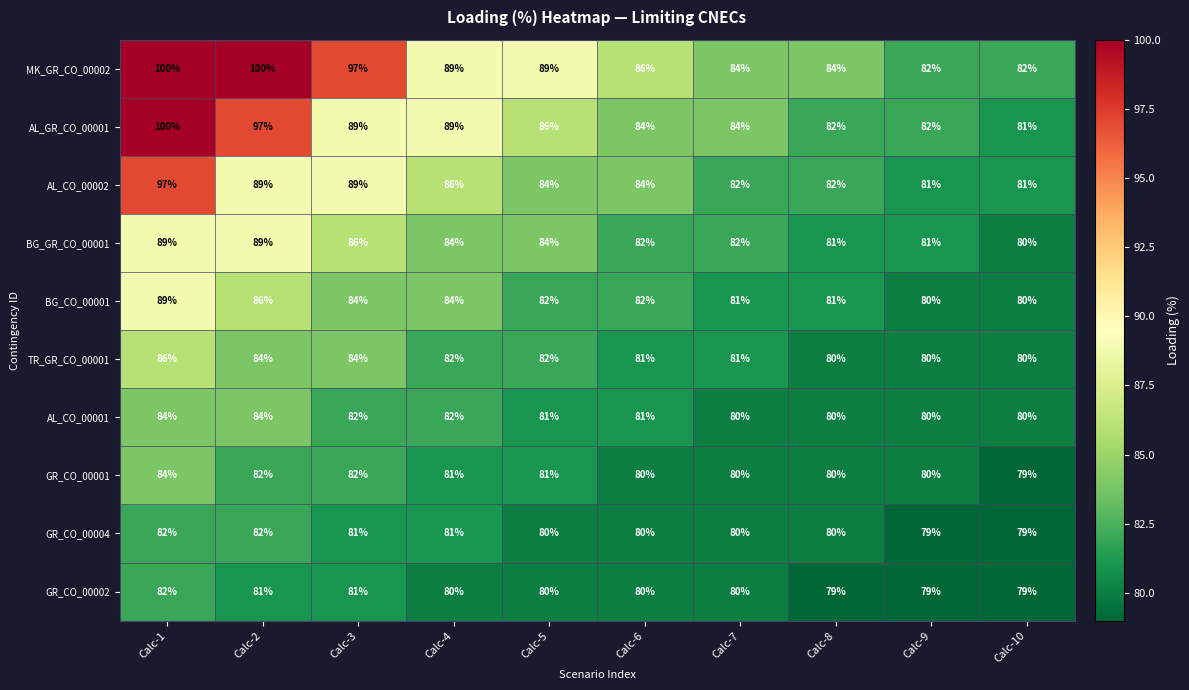

Between Calc-1 and Calc-5, which series saw the biggest shift?

AL_GR_CO_00001